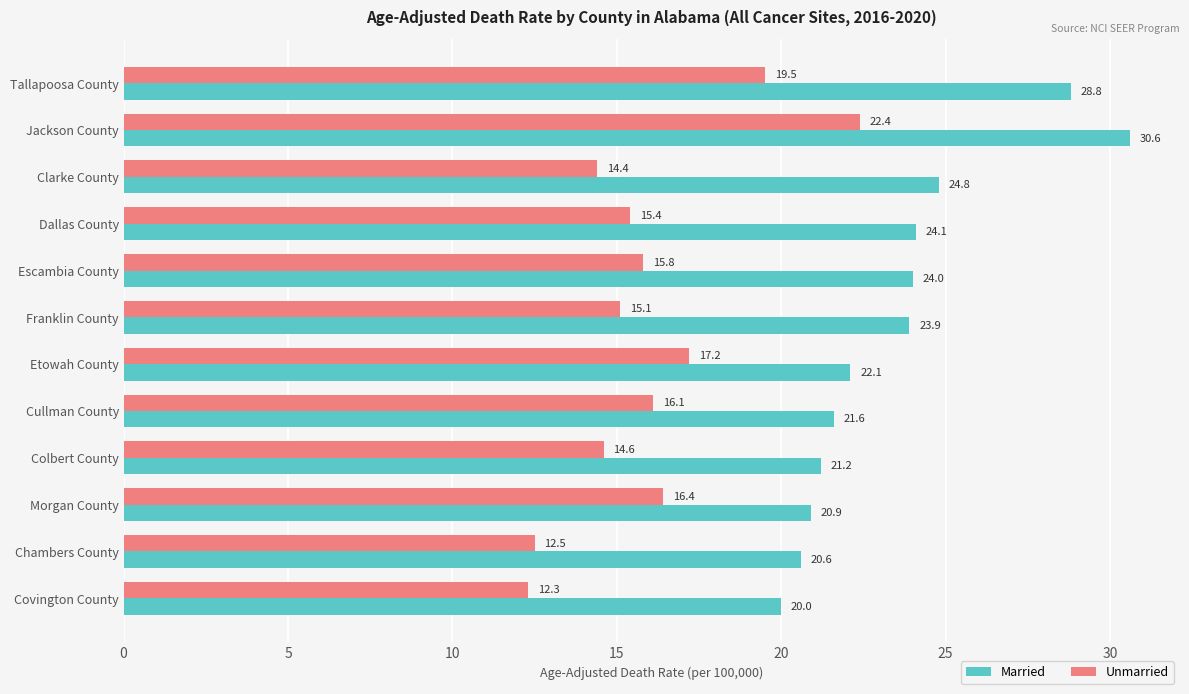

Which category has the lowest value in the Unmarried series?

Covington County